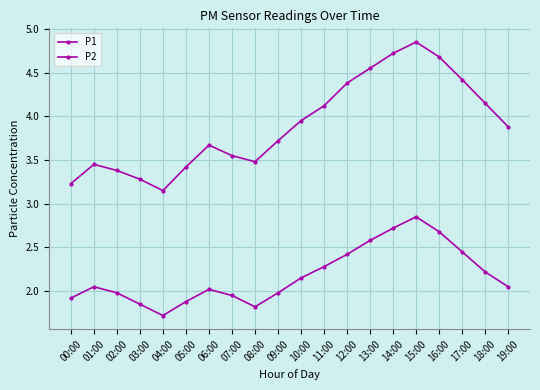

True or false: P2 and P1 intersect in this chart.

False